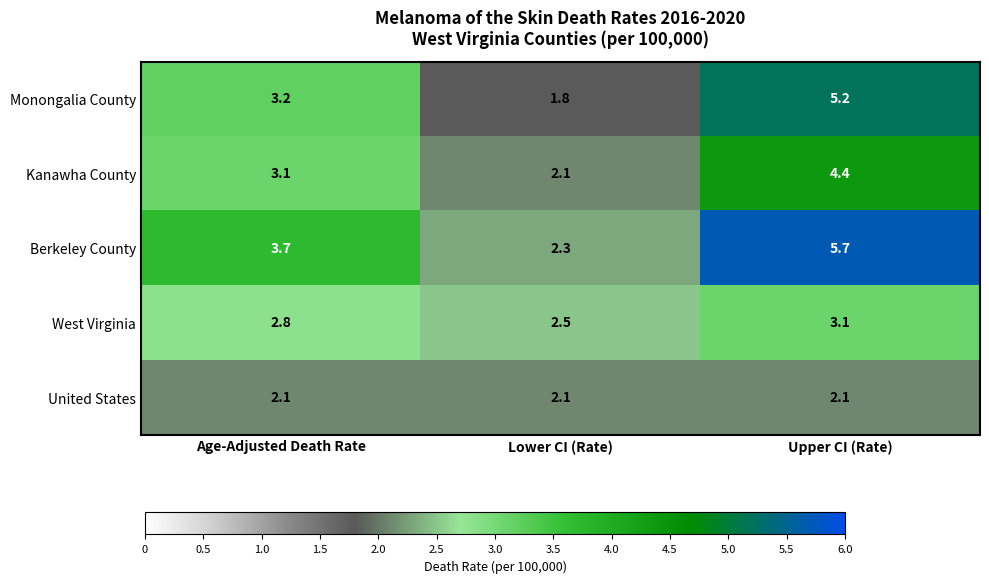

Reading left to right, what are all the values shown in this chart?

Monongalia County: 3.2	1.8	5.2
Kanawha County: 3.1	2.1	4.4
Berkeley County: 3.7	2.3	5.7
West Virginia: 2.8	2.5	3.1
United States: 2.1	2.1	2.1